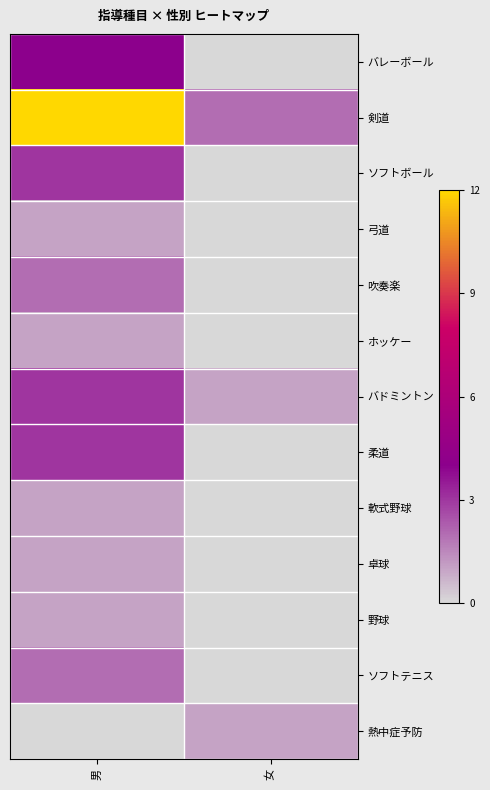

Reading left to right, transcribe all the data shown in this chart.

バレーボール: 男=4	女=0
剣道: 男=12	女=2
ソフトボール: 男=3	女=0
弓道: 男=1	女=0
吹奏楽: 男=2	女=0
ホッケー: 男=1	女=0
バドミントン: 男=3	女=1
柔道: 男=3	女=0
軟式野球: 男=1	女=0
卓球: 男=1	女=0
野球: 男=1	女=0
ソフトテニス: 男=2	女=0
熱中症予防: 男=0	女=1